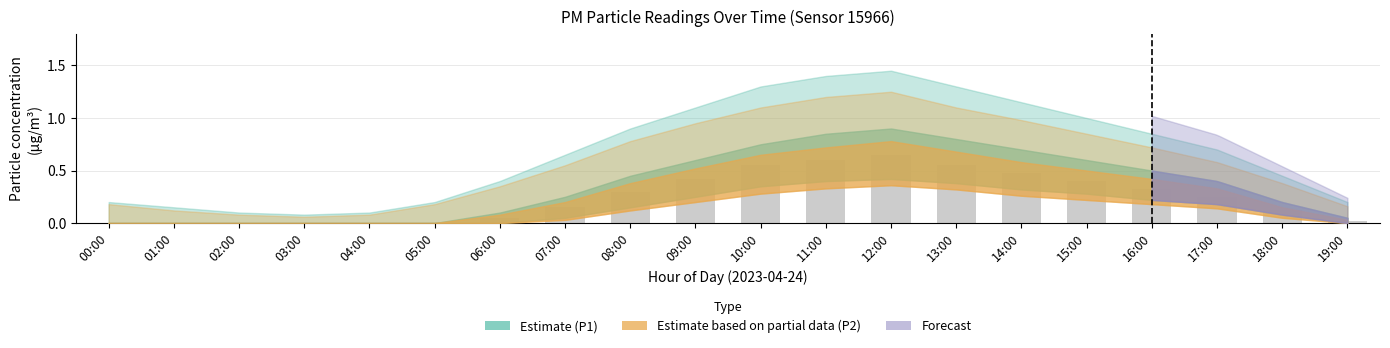

How many series are shown in this chart?

1